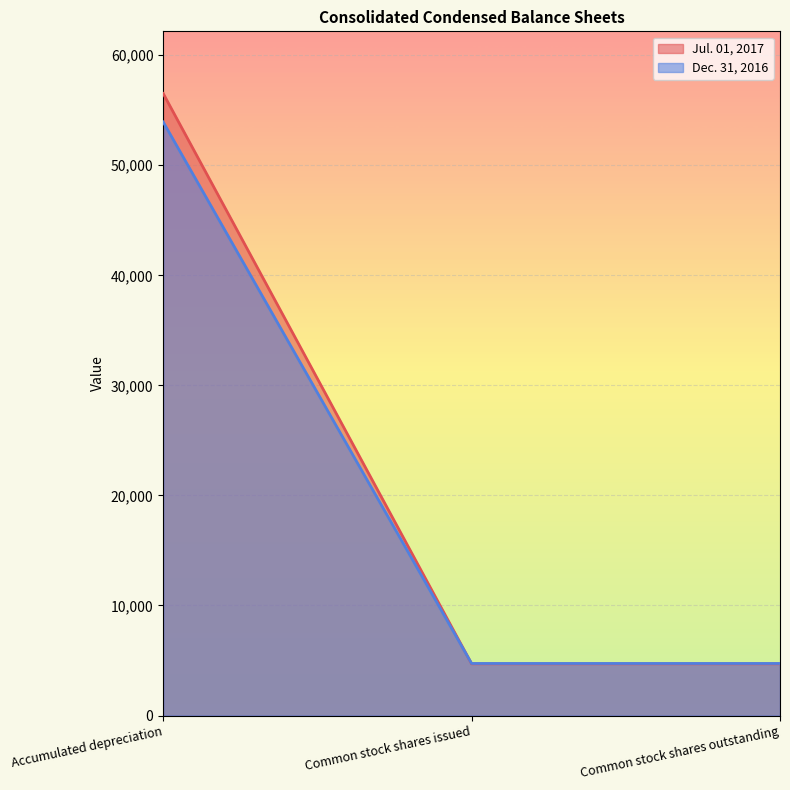

Where is Dec. 31, 2016 nearest to the value 30609?

Common stock shares issued